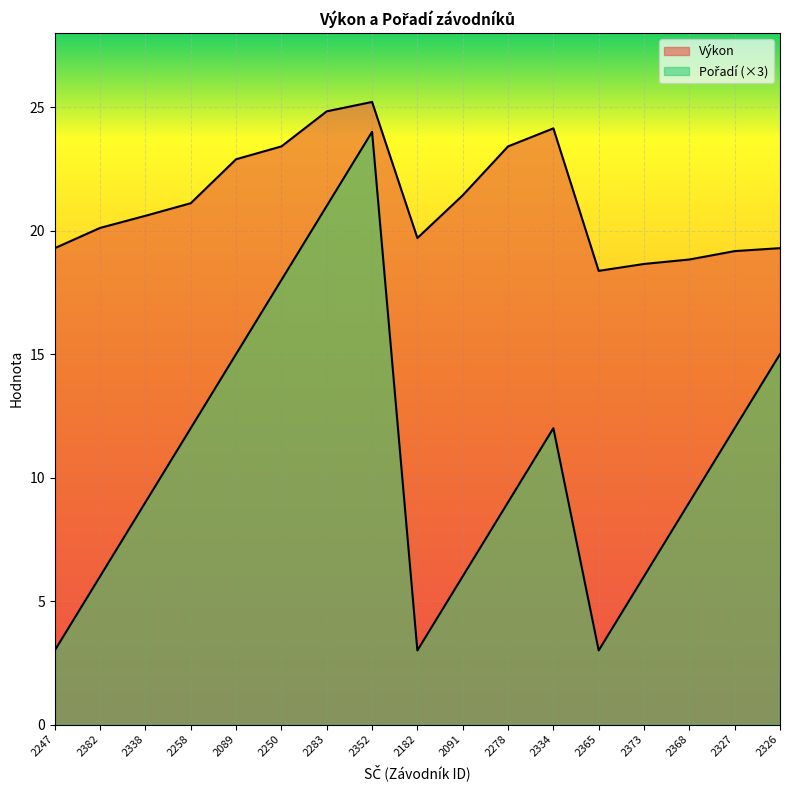

List the series in order of their peak value, lowest first.

Pořadí, Výkon